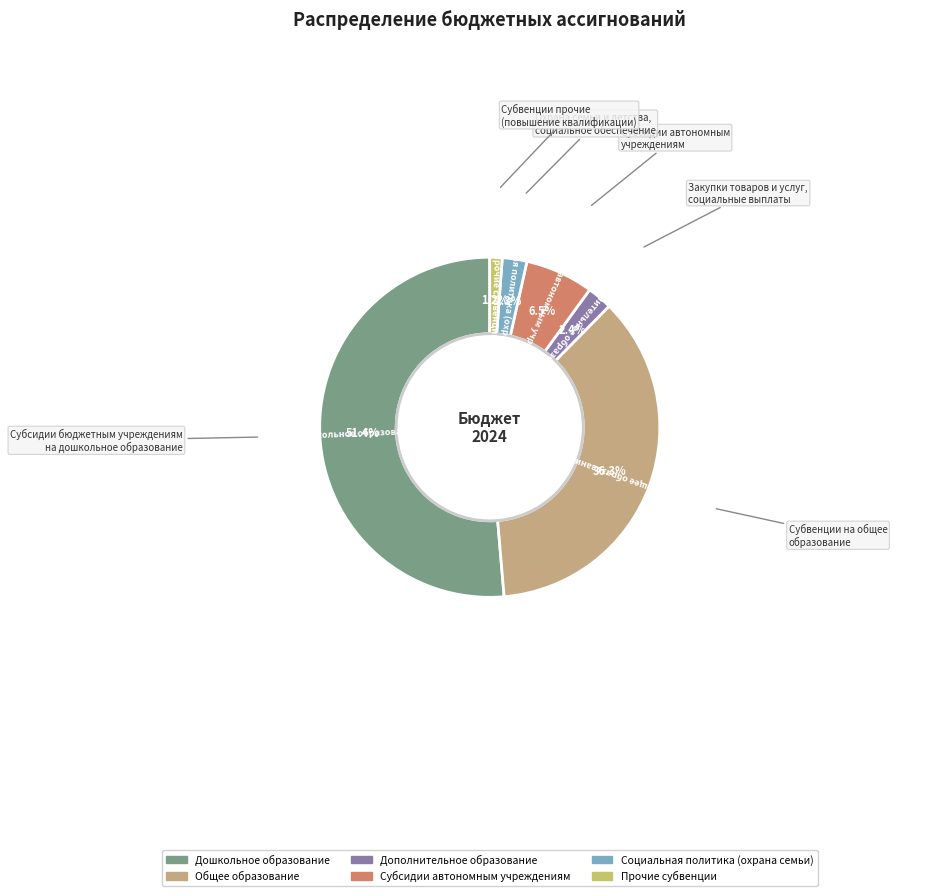

How much of the chart is everything except Социальная политика (охрана семьи)?

97.7%